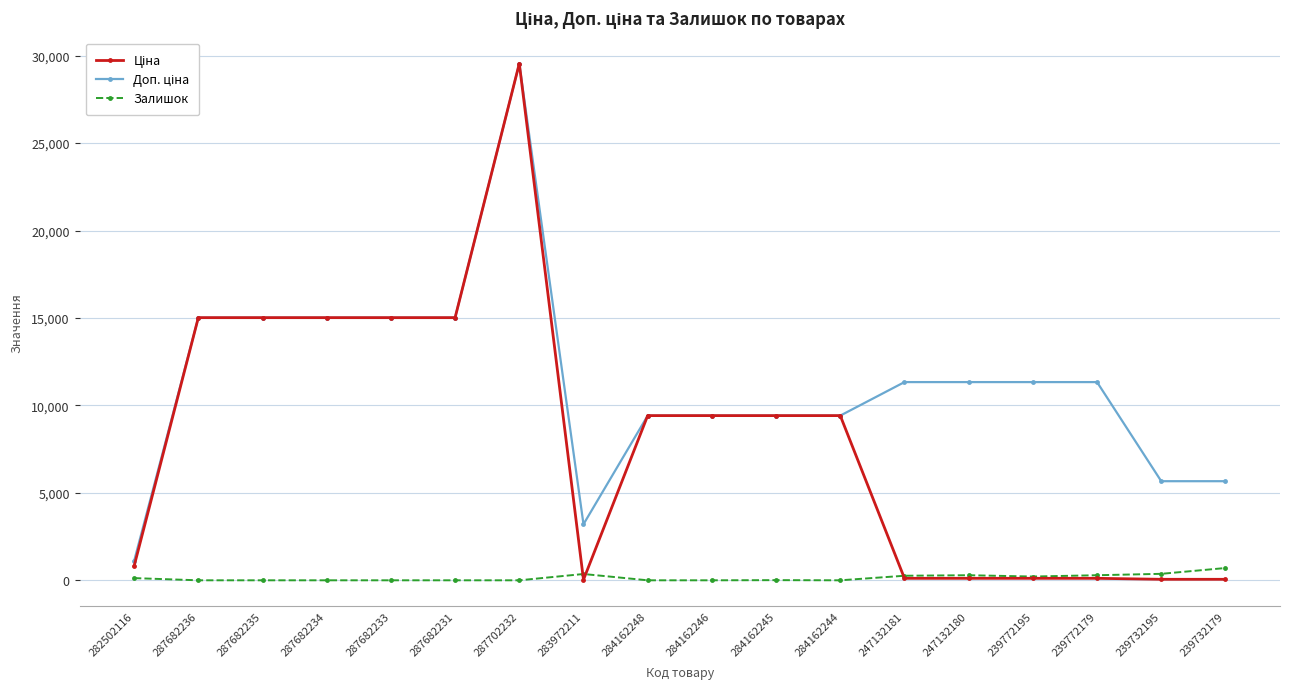

Is it true that Залишок equals 215.0 at 239772195?

True